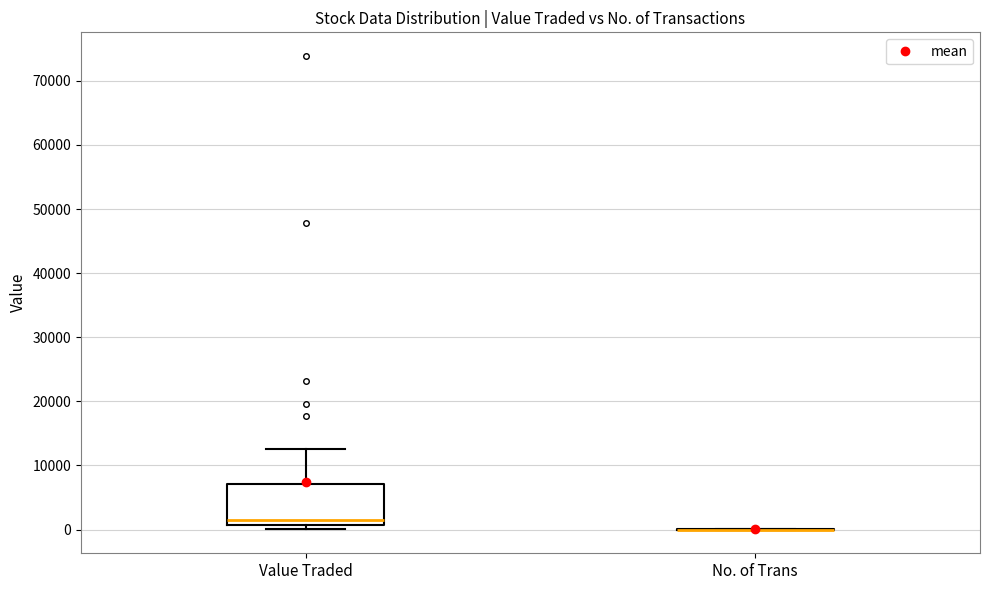

Reading left to right, transcribe this box plot: for each box, give where its median line is, the range the box spans, and where its two whiskers end, as read against the y-axis. The values are not printed on the chart, so give them approximately, as read against the axis.

Value Traded: median 2000, box 1000 to 7000, whiskers 0 to 13000
No. of Trans: box collapsed to a line at 0, whiskers 0 to 0